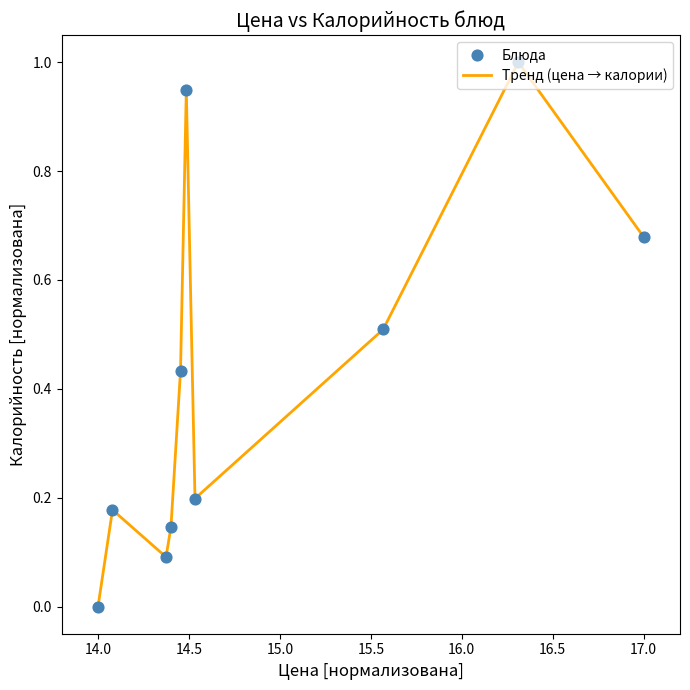

What is the maximum value shown in the chart?

1.0